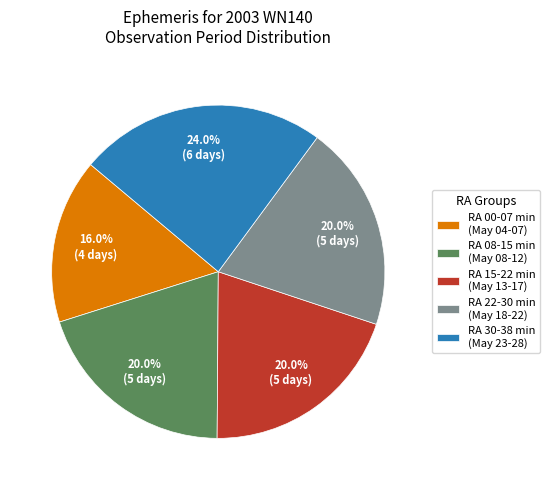

Which category has the smallest portion of the pie?

RA 00-07 min (May 04-07)